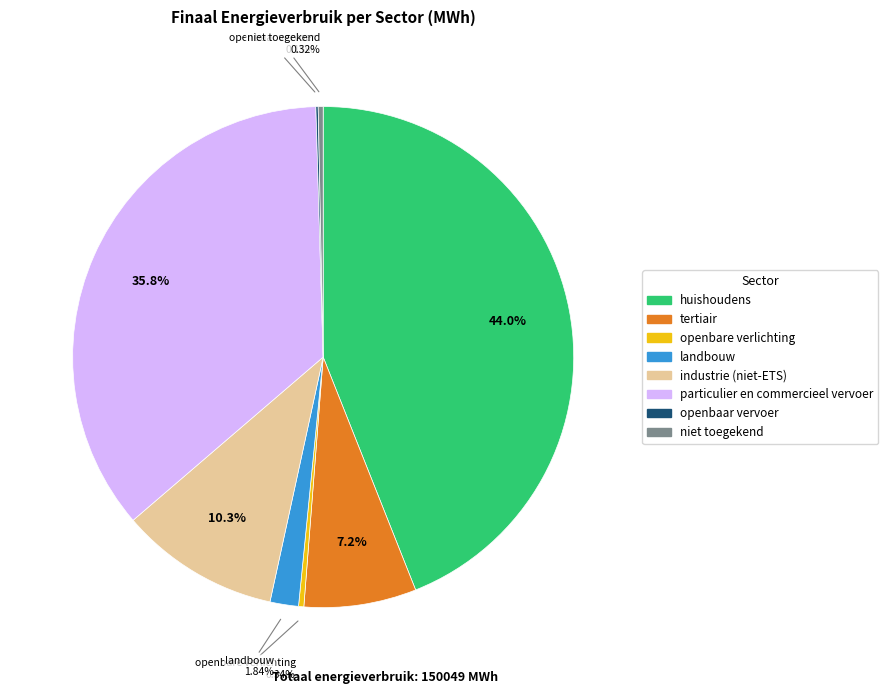

To the nearest percent, what is the difference between the huishoudens and industrie (niet-ETS) slice percentages?

34%